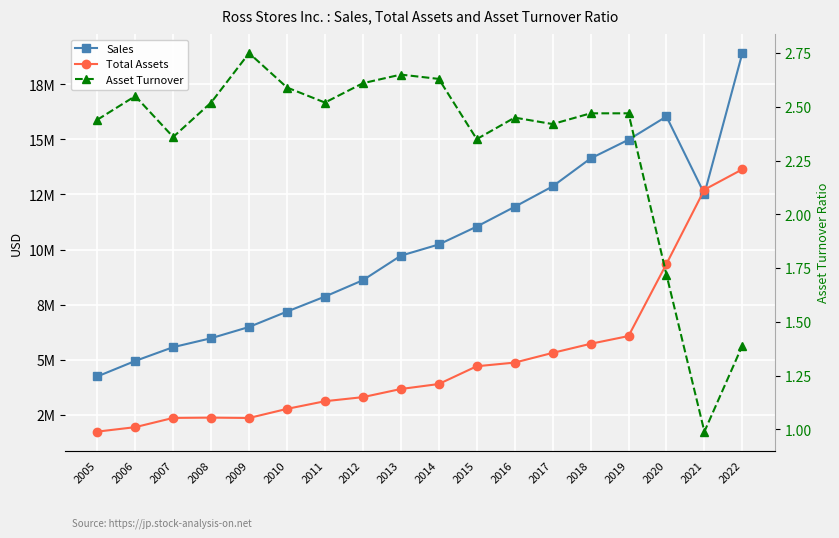

At 2014, list the series in order from smallest to largest.

Asset Turnover, Total Assets, Sales